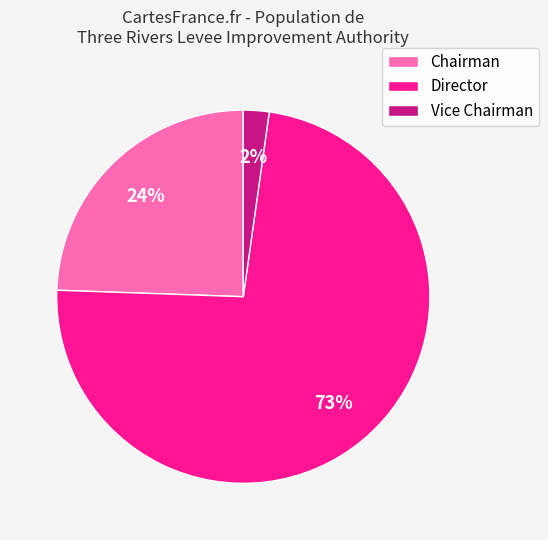

Which has a higher value, Vice Chairman or Chairman?

Chairman